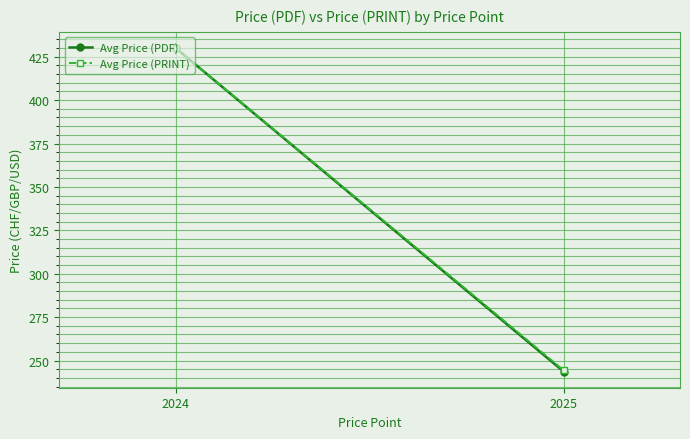

Reading left to right, list all the values displayed in this chart.

Avg Price (PDF): 430.0	243.7
Avg Price (PRINT): 430.0	244.4